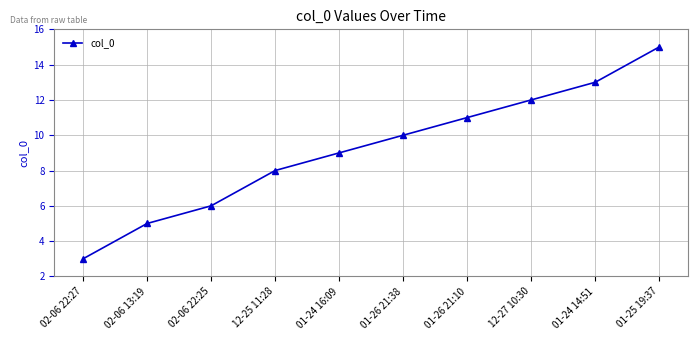

Reading right to left, extract all data points from this chart.

01-25 19:37=15	01-24 14:51=13	12-27 10:30=12	01-26 21:10=11	01-26 21:38=10	01-24 16:09=9	12-25 11:28=8	02-06 22:25=6	02-06 13:19=5	02-06 22:27=3